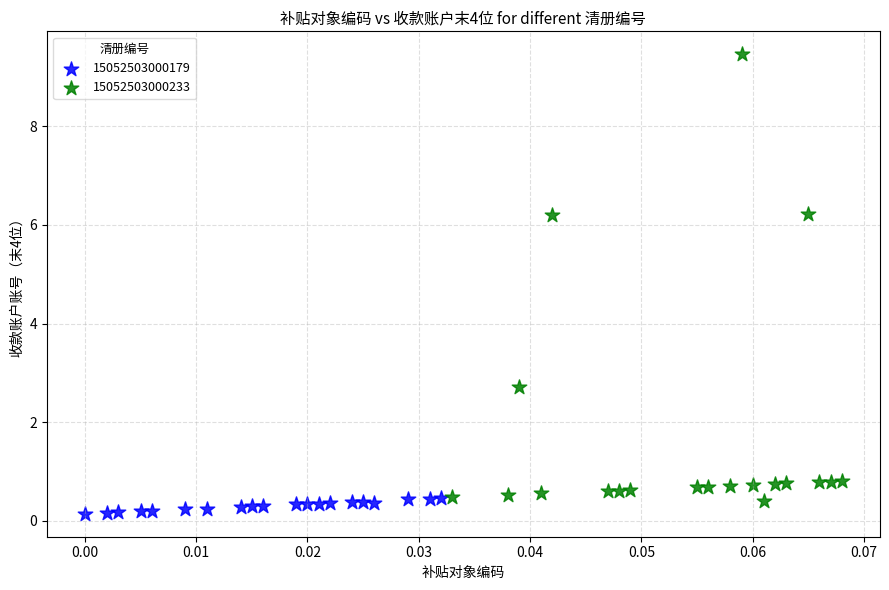

Which series has the widest spread of Y values?

15052503000233